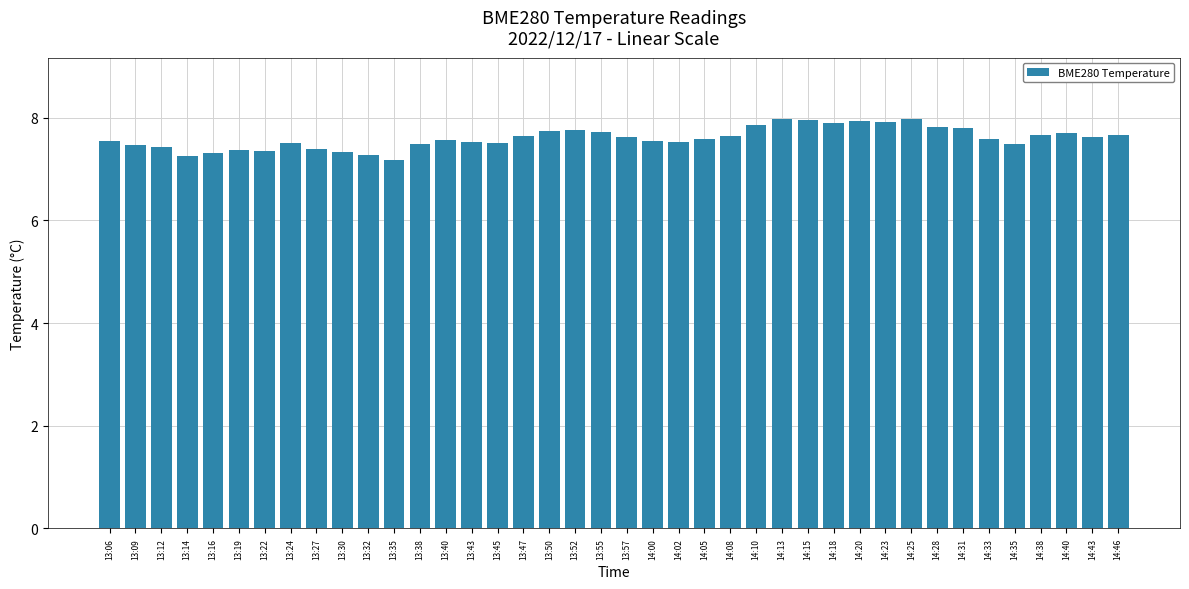

What is the change in value from 14:13 to 14:43?

-0.3